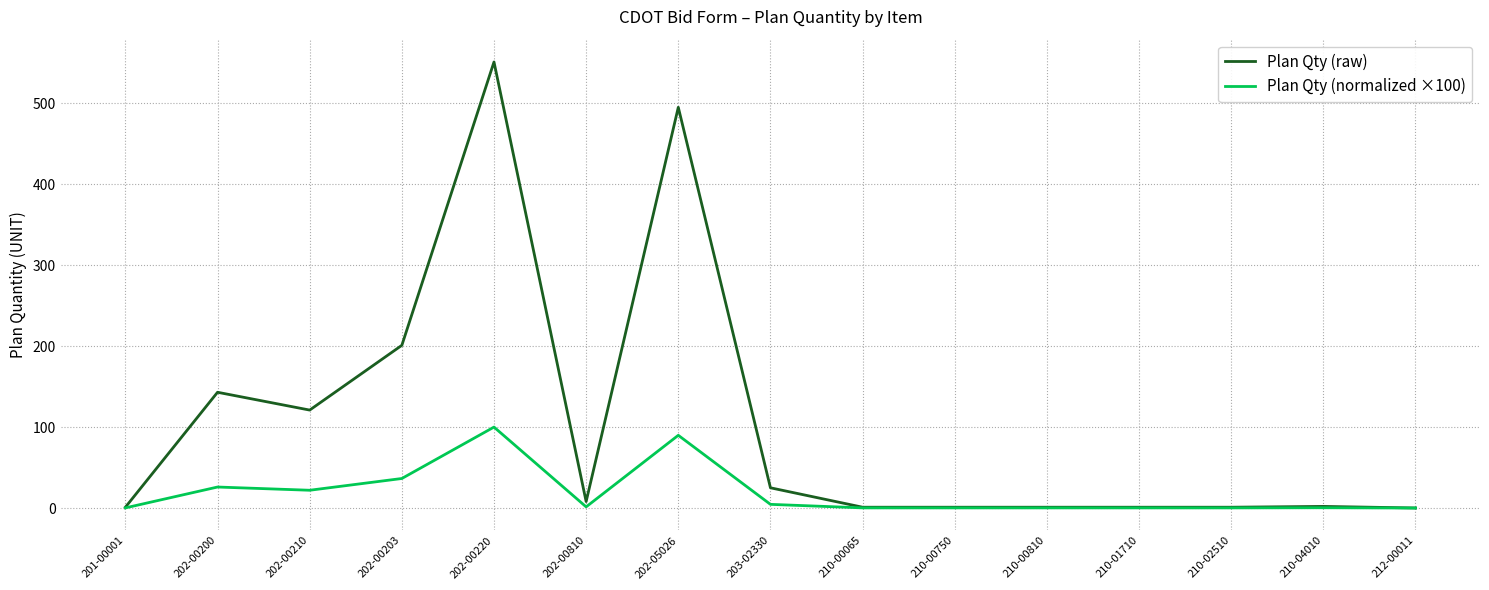

Does the chart display data point markers on the line(s)?

No